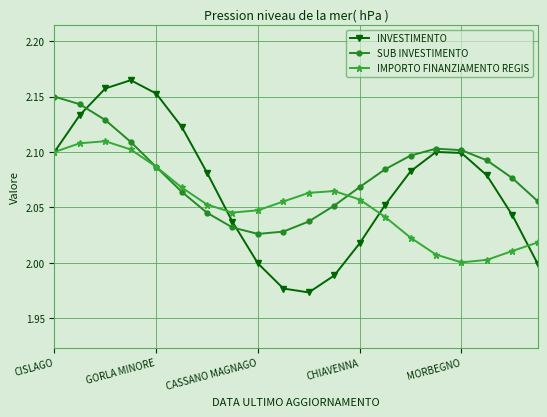

True or false: INVESTIMENTO has more than 1 points higher than both neighbors.

True